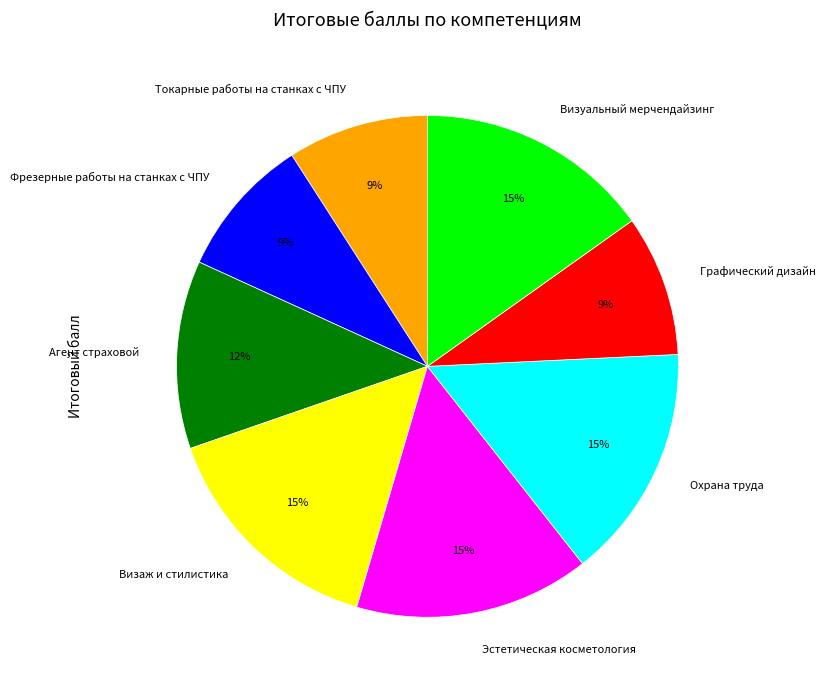

Is the sum of Охрана труда and Токарные работы на станках с ЧПУ greater than half?

No